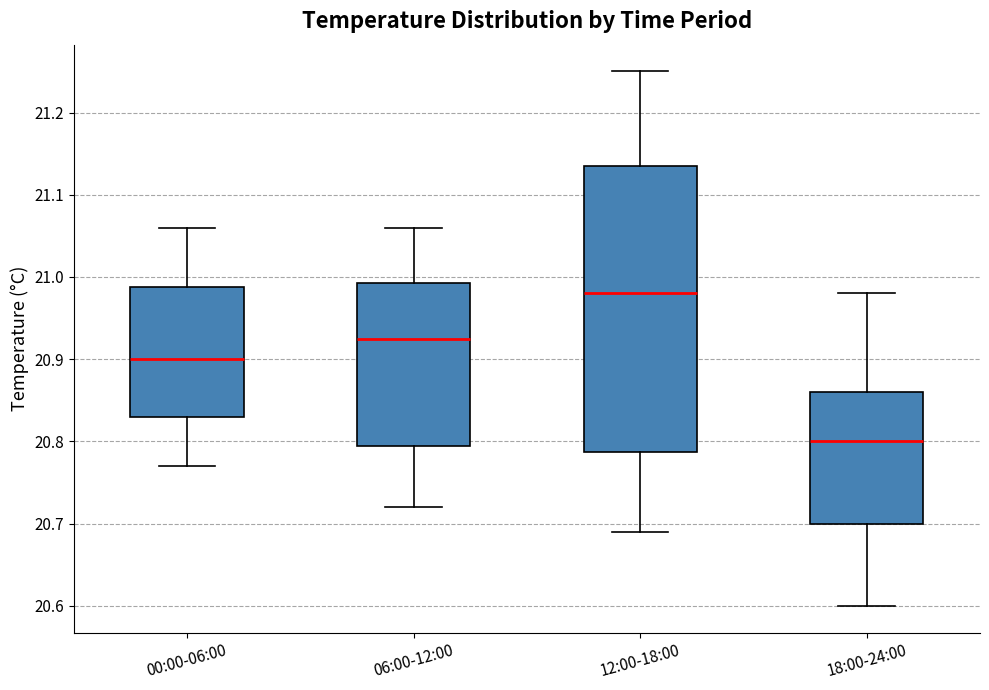

Which box's median line is the lowest?

18:00-24:00